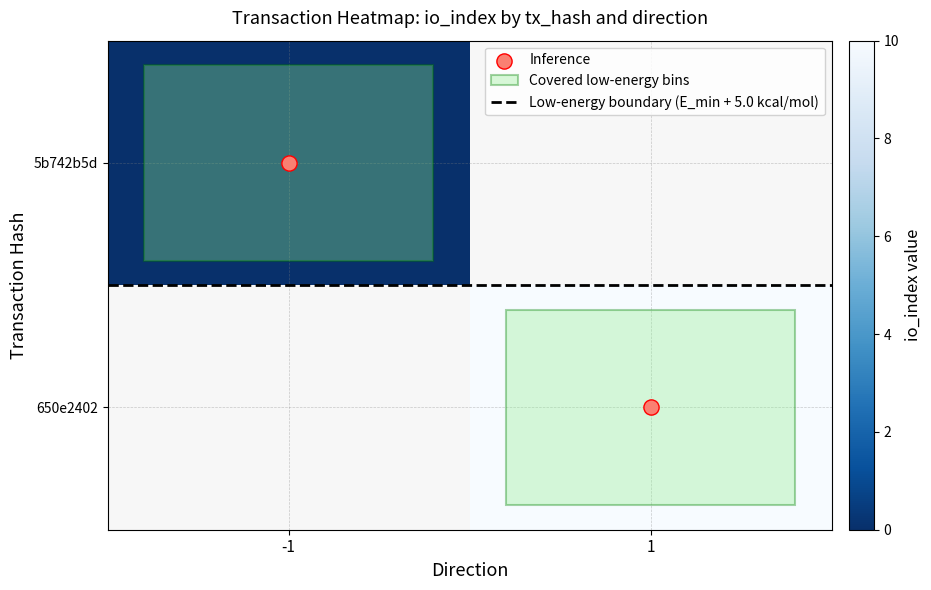

Read the Low-energy boundary (E_min + 5.0 kcal/mol) value at 1.

0.5